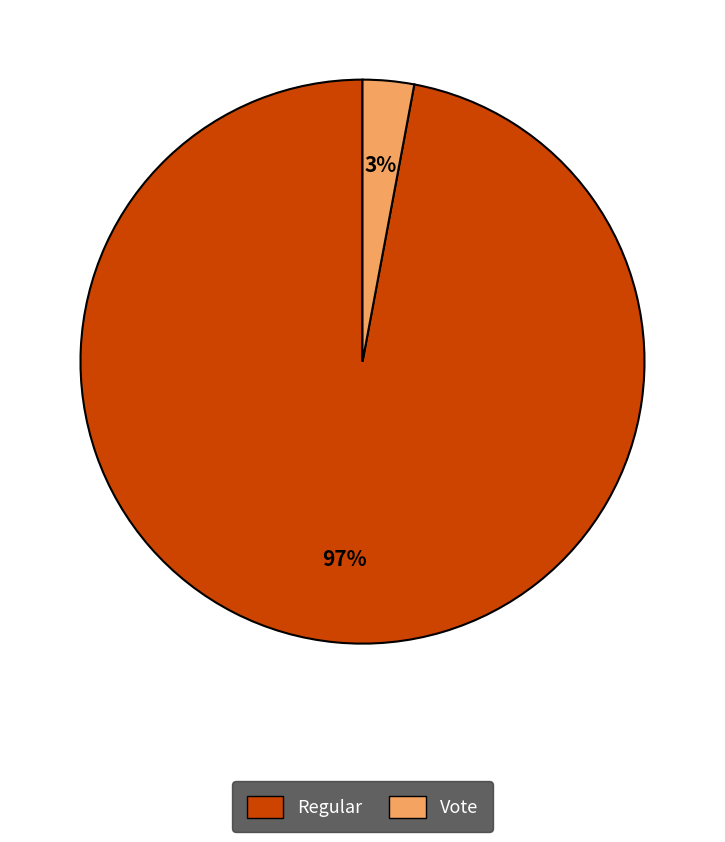

Rank the categories by value from lowest to highest.

Vote, Regular